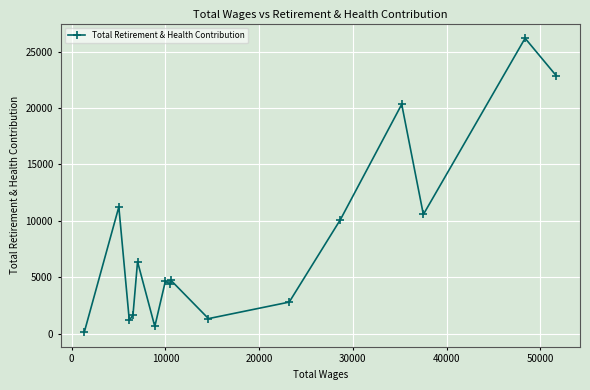

What is the difference between the maximum and minimum values?

26030